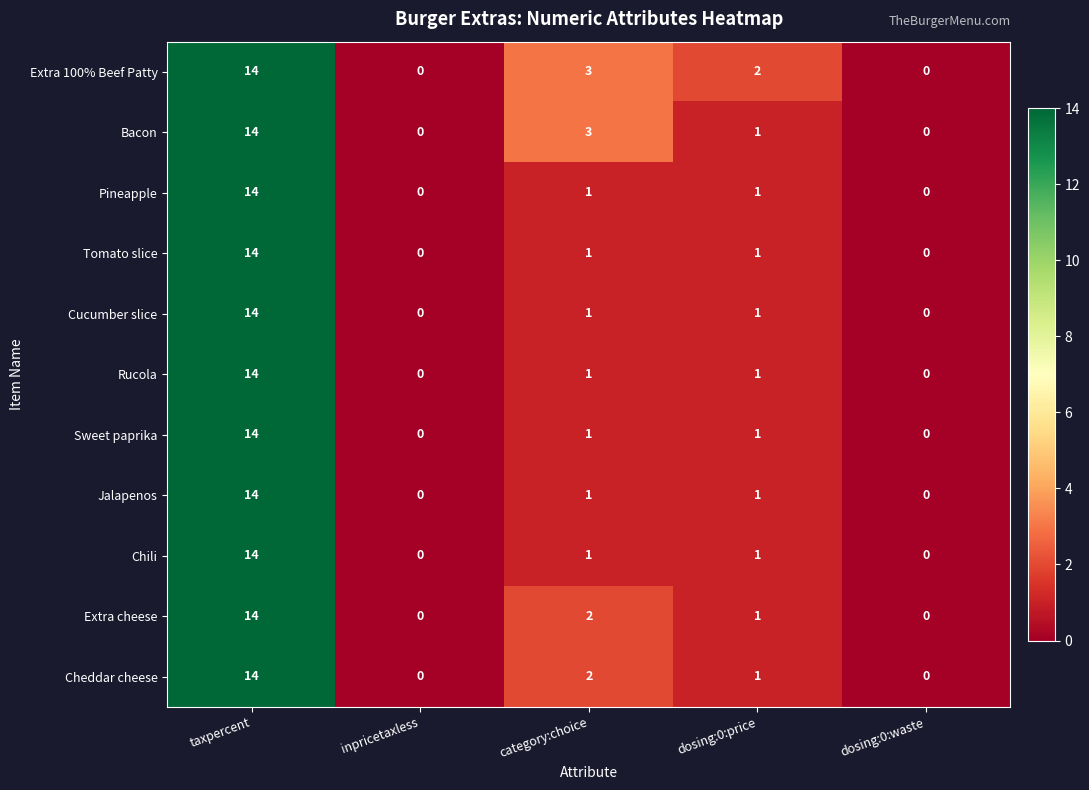

Which series has the largest total across all categories?

Extra 100% Beef Patty